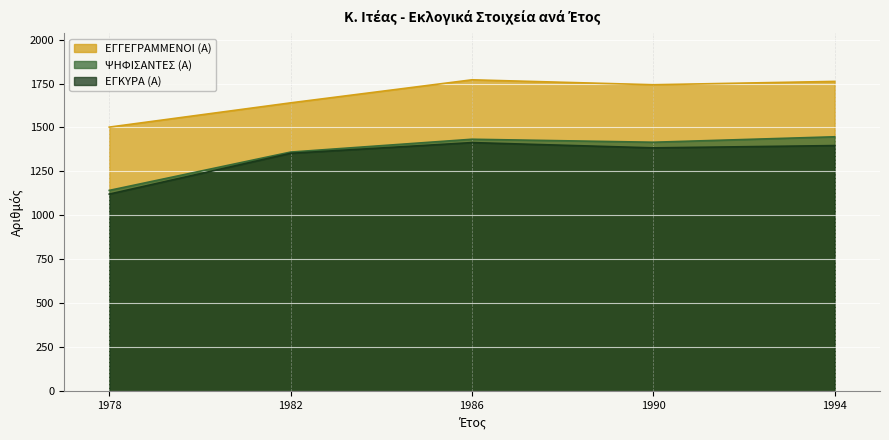

At how many categories does at least one series exceed 1667?

3